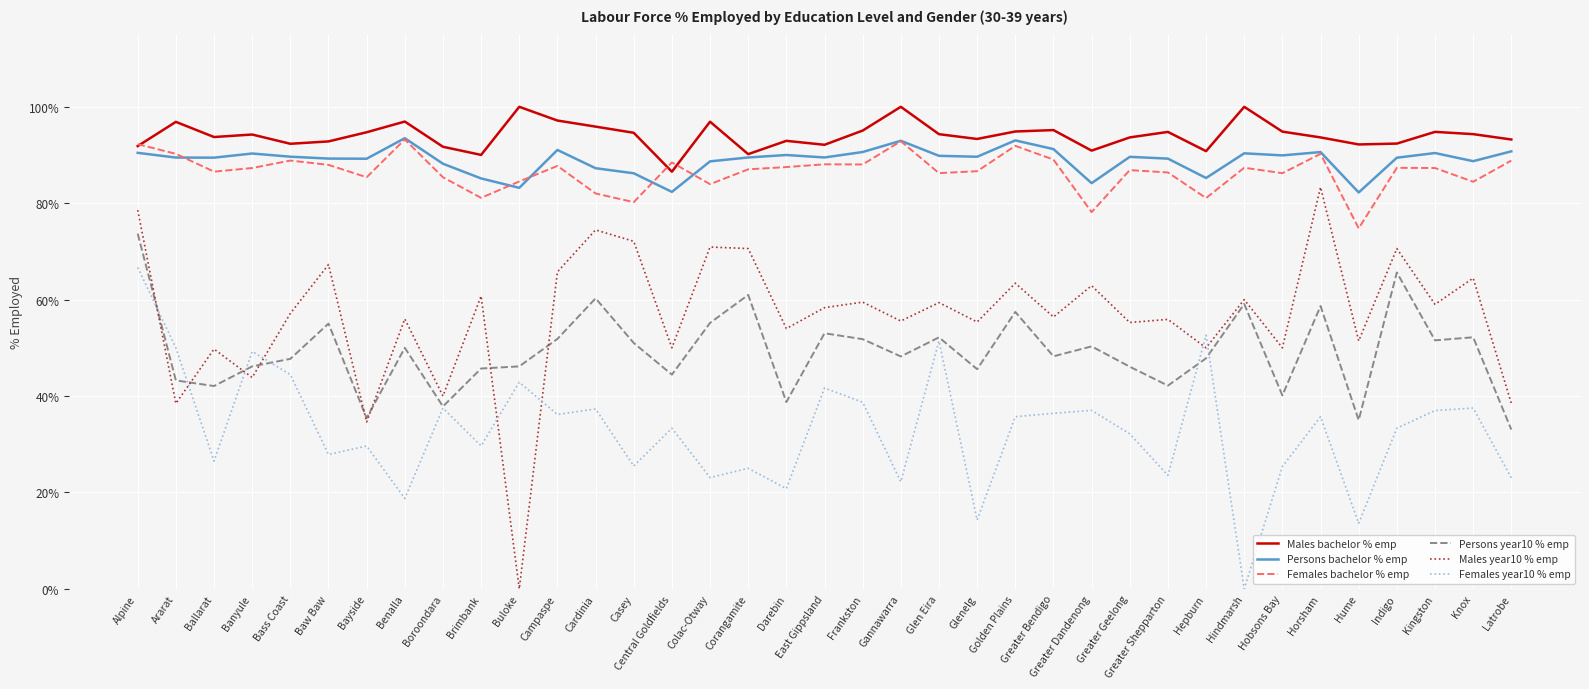

Which series changed the most between Cardinia and Glenelg?

Females year10 % emp